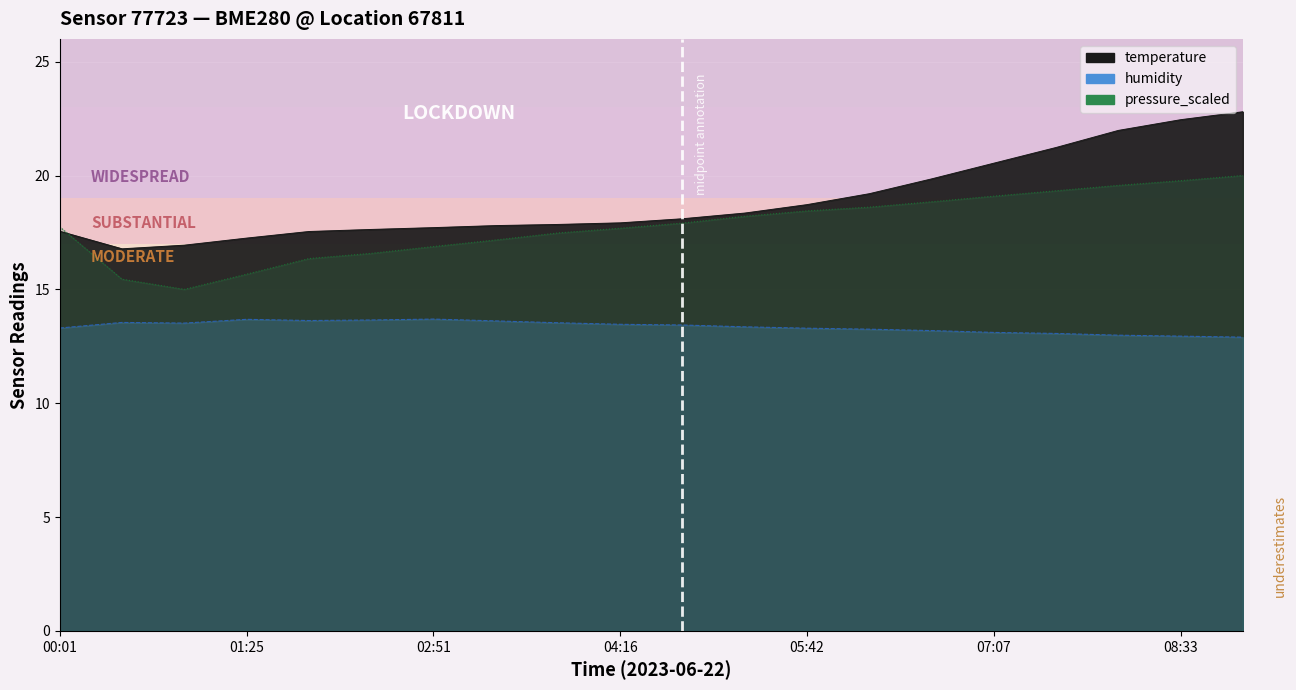

Which series has the largest total across all categories?

temperature